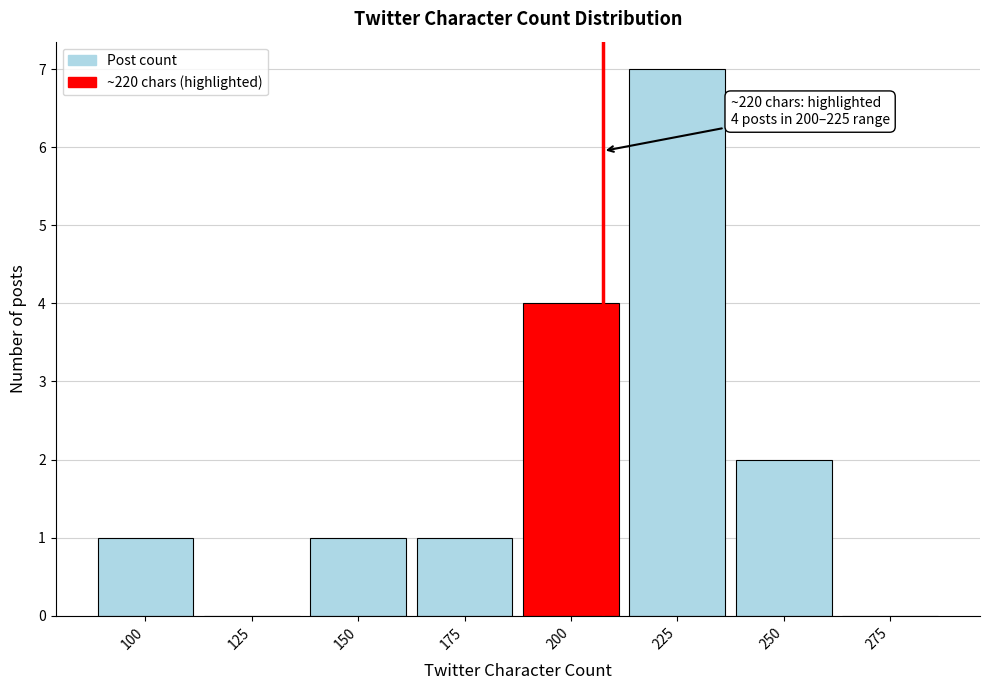

Reading left to right, list all the values displayed in this chart.

100=1	125=0	150=1	175=1	200=4	225=7	250=2	275=0